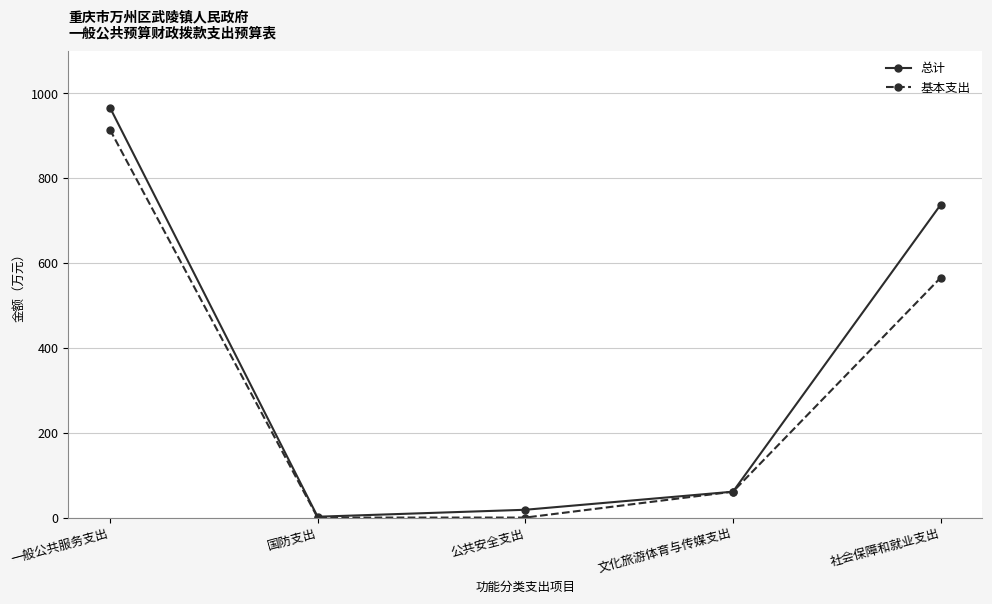

The value of 基本支出 at 一般公共服务支出 is 914.2. True or false?

True